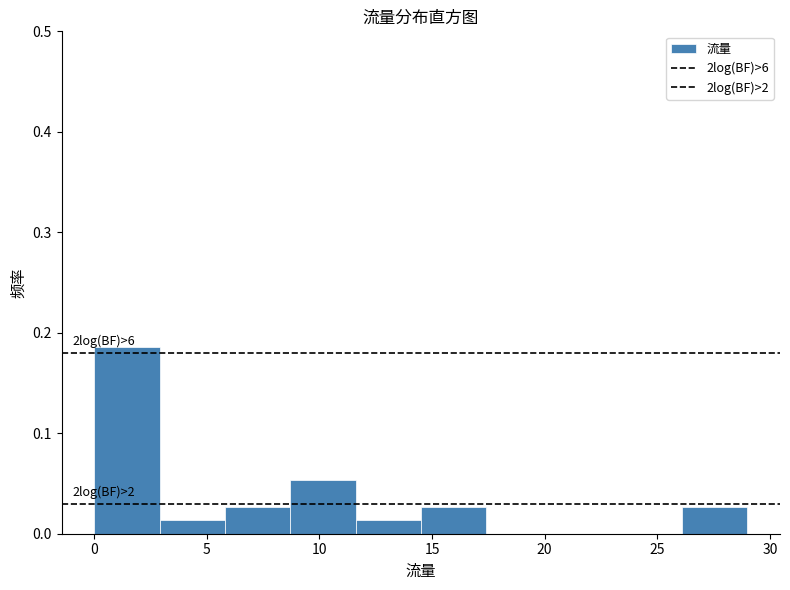

Which range on the x-axis has the tallest bar?

0.0 to 2.9